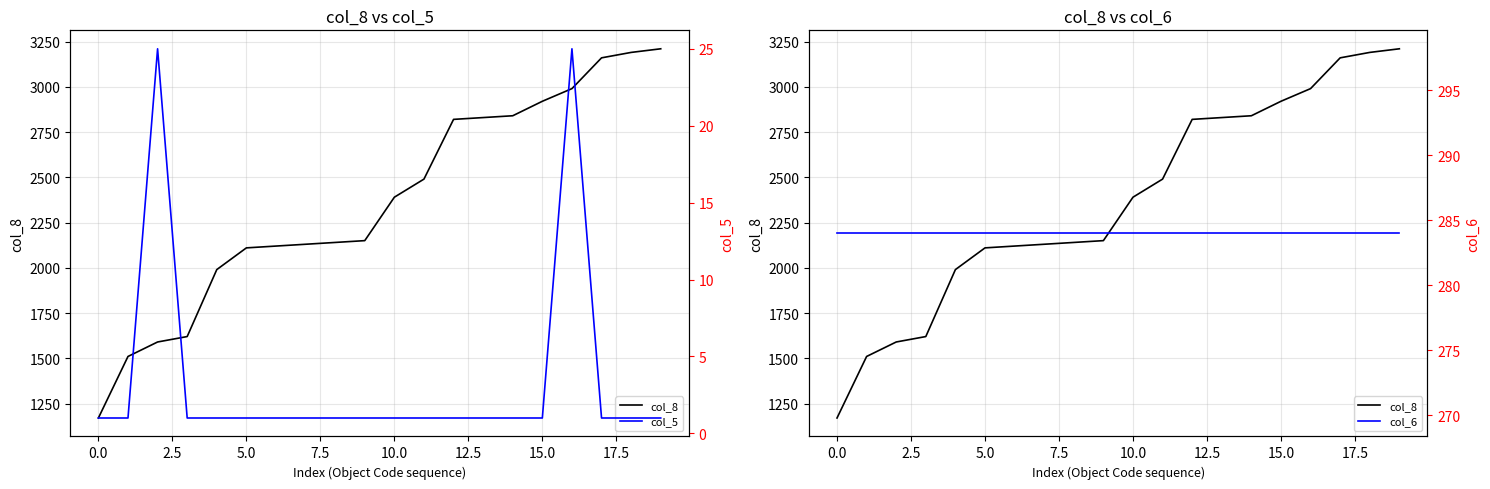

True or false: col_6 and col_5 cross at least once.

False